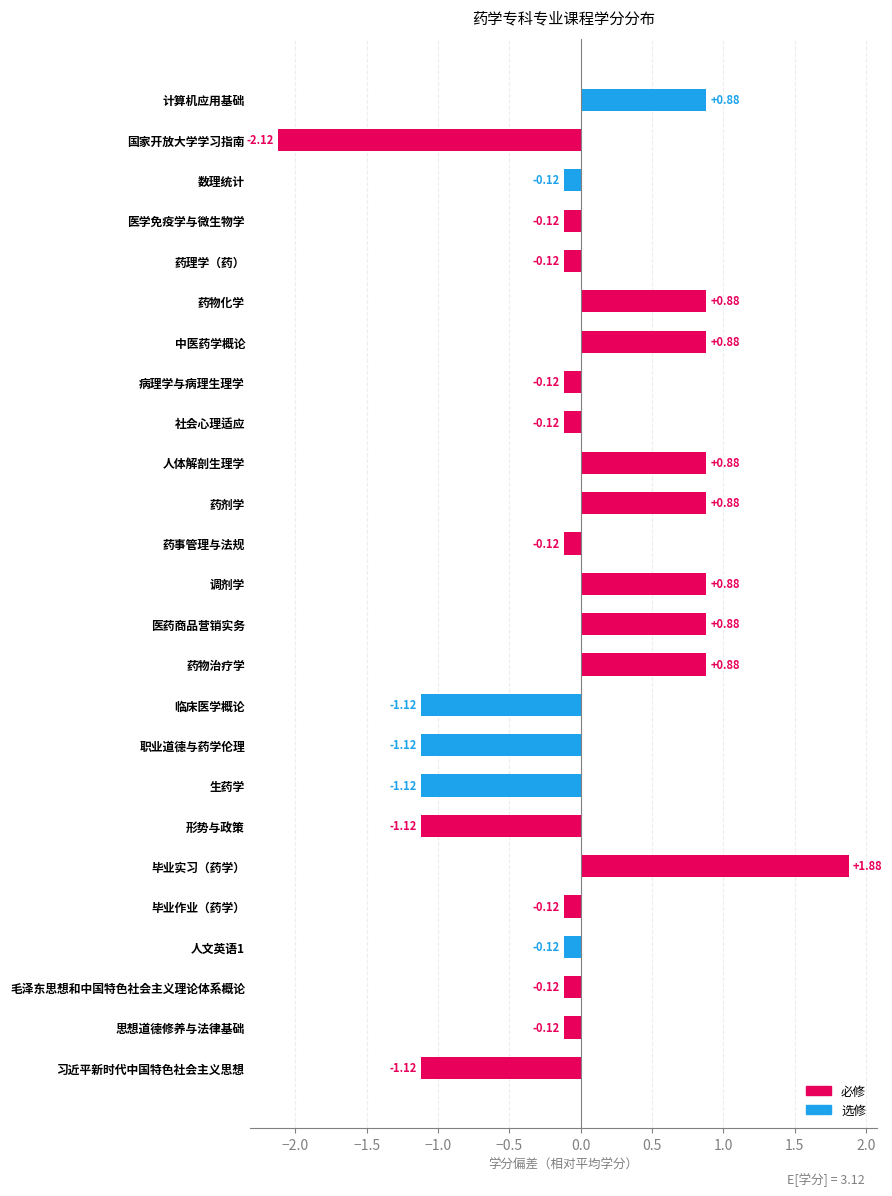

What is the change in value from 思想道德修养与法律基础 to 药剂学?

+1.0